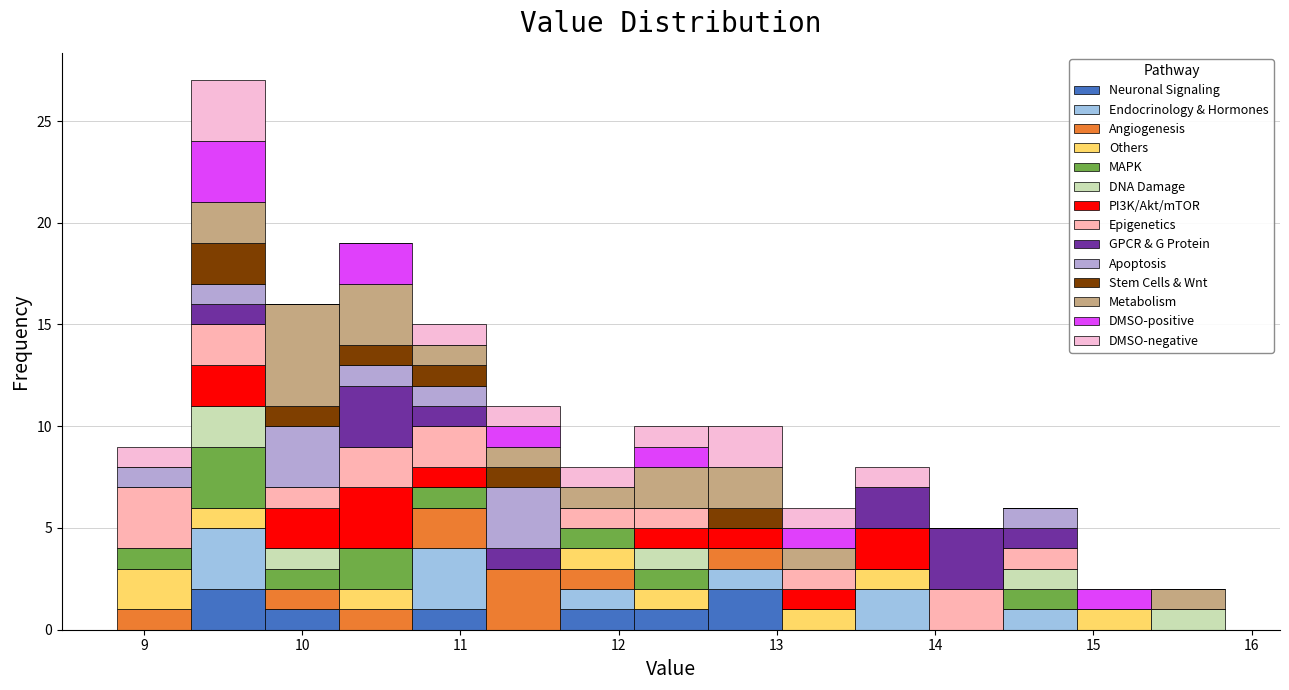

Reading left to right, list every stacked bar in this chart as the range it spans on the x-axis followed by its total height. Neither the bar edges nor the heights are printed on the chart, so give them approximately, as read against the axes.

8.8 to 9.3: 9
9.3 to 9.8: 27
9.8 to 10.2: 16
10.2 to 10.7: 19
10.7 to 11.2: 15
11.2 to 11.6: 11
11.6 to 12.1: 8
12.1 to 12.6: 10
12.6 to 13.0: 10
13.0 to 13.5: 6
13.5 to 14.0: 8
14.0 to 14.4: 5
14.4 to 14.9: 6
14.9 to 15.4: 2
15.4 to 15.8: 2